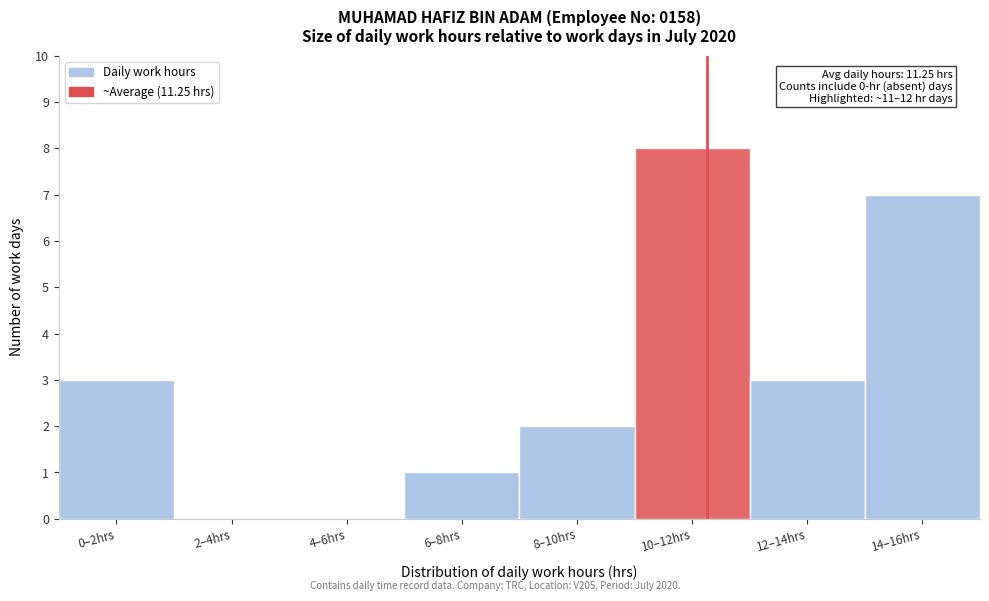

Reading left to right, transcribe all the data shown in this chart.

0–2hrs=3	2–4hrs=0	4–6hrs=0	6–8hrs=1	8–10hrs=2	10–12hrs=8	12–14hrs=3	14–16hrs=7